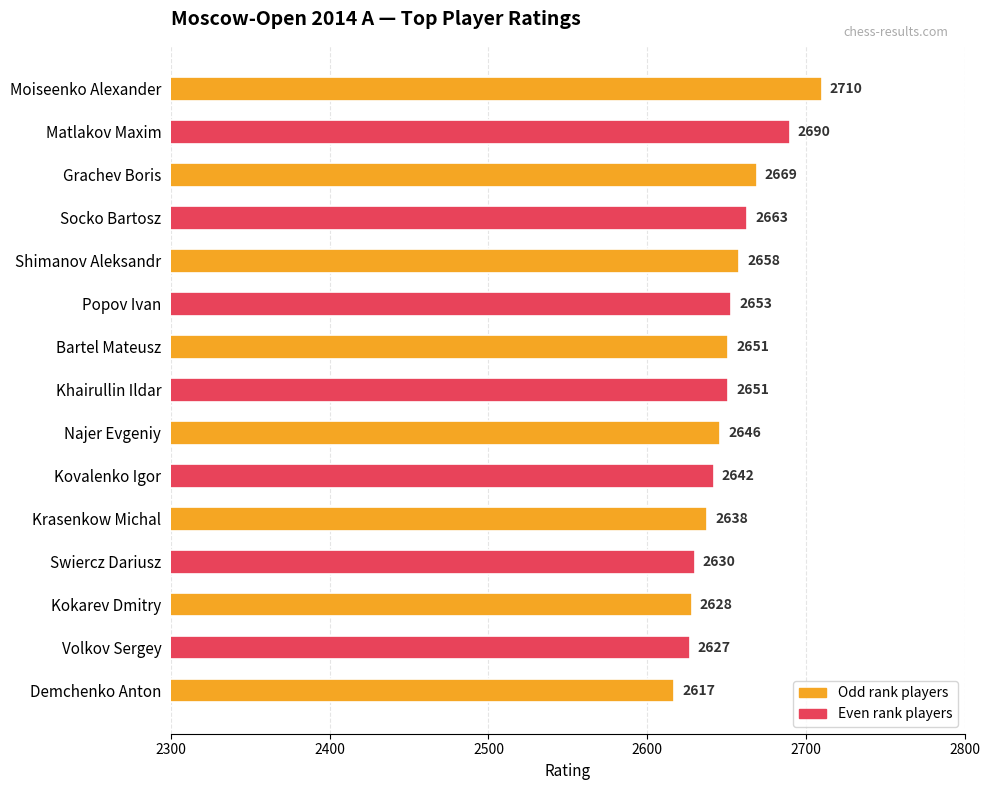

Are the bars grouped side by side (vs. stacked)?

No